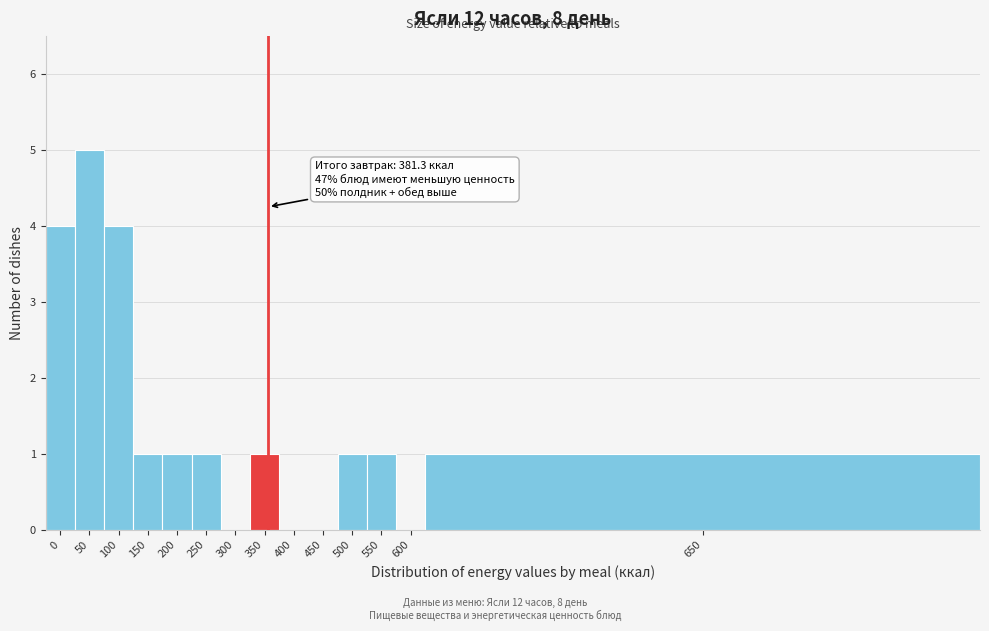

Reading right to left, list all the values displayed in this chart.

650=1	600=0	550=1	500=1	450=0	400=0	350=1	300=0	250=1	200=1	150=1	100=4	50=5	0=4